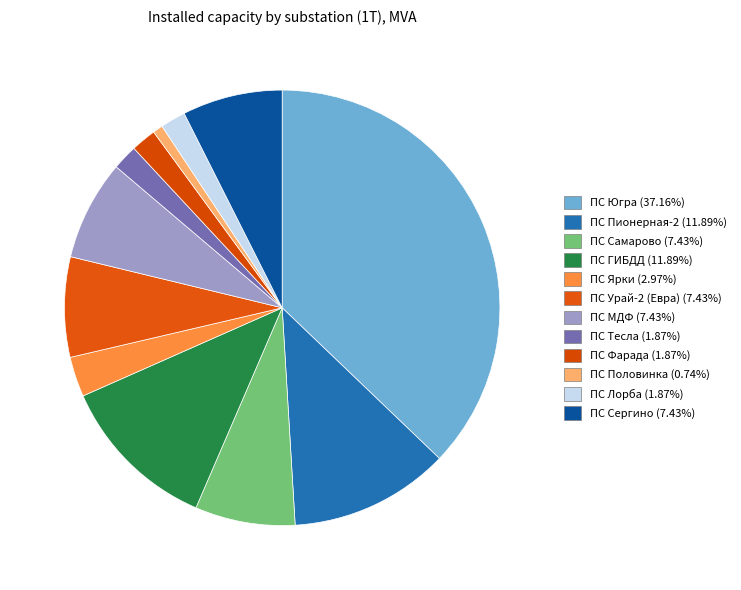

Approximately how many times larger is the value at ПС Югра compared to ПС МДФ?

5.0